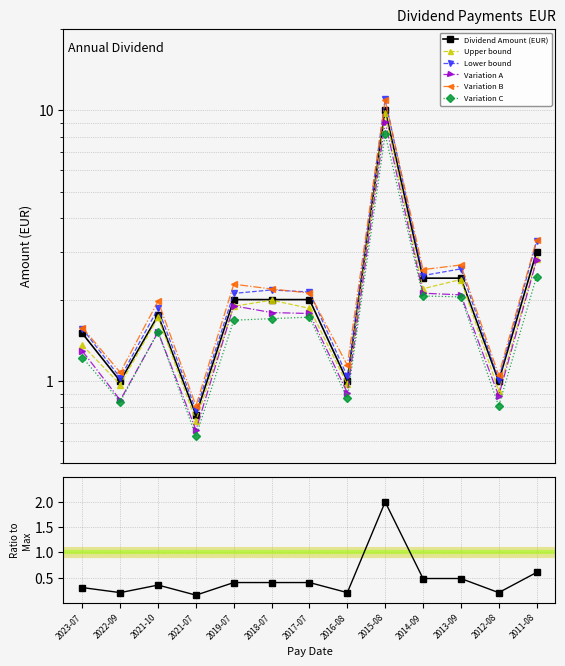

The chart shows a value of 0.4 at 2018-07-25. True or false?

True